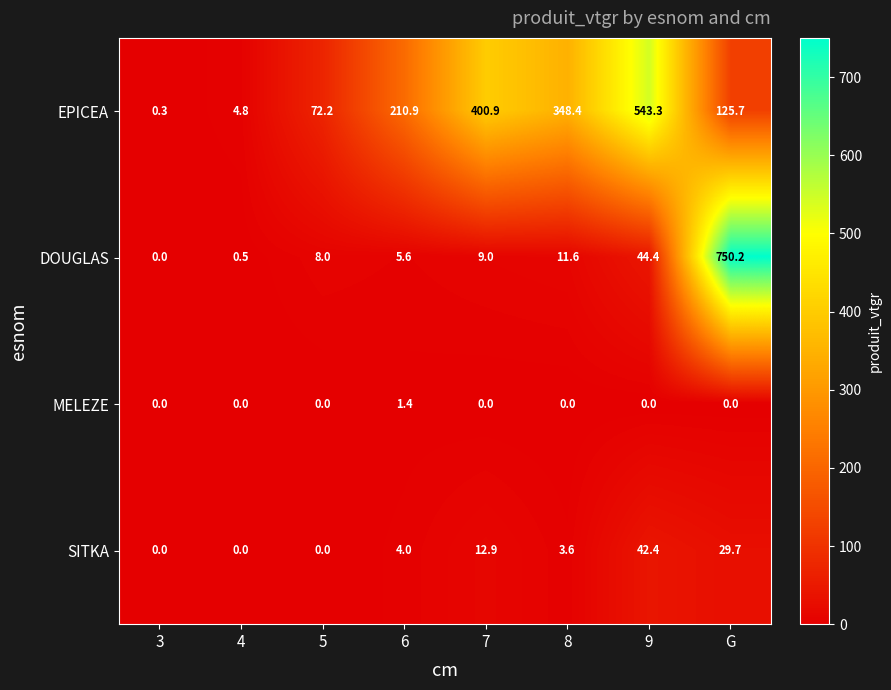

At which category is the sum across all series the highest?

G